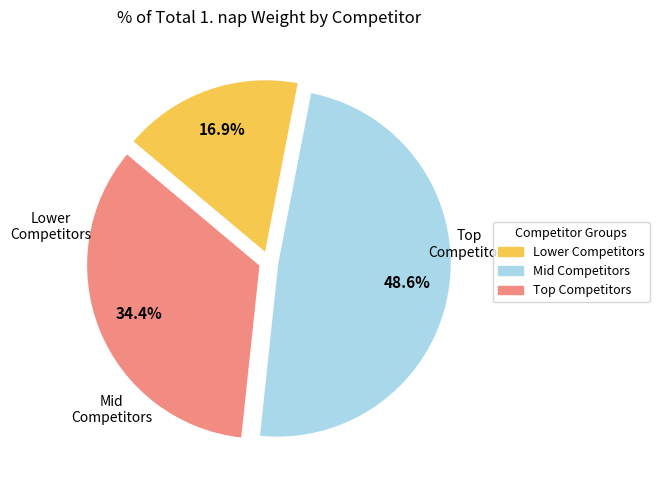

Does any single category account for the majority?

No